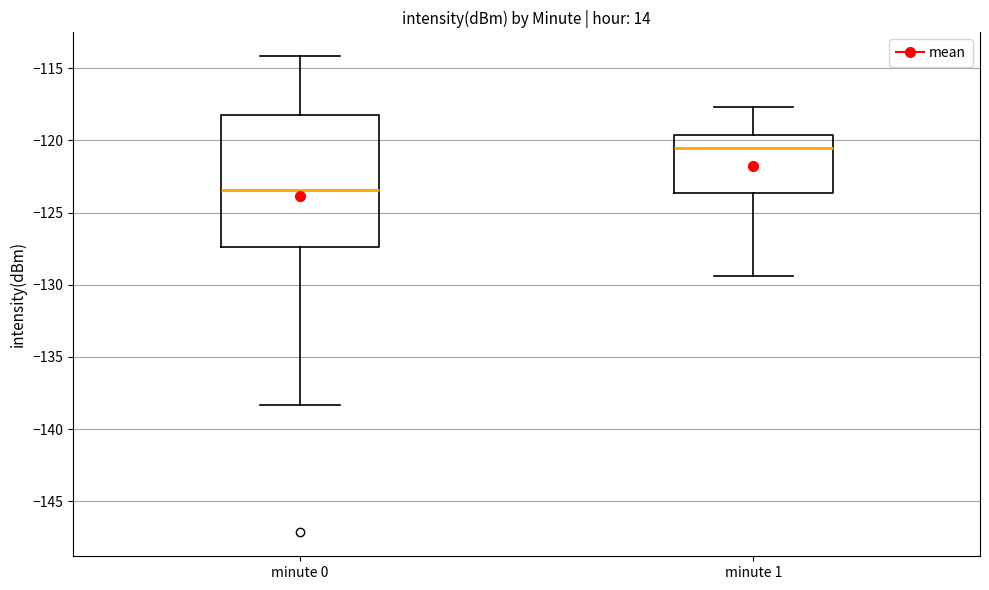

Where is the upper edge of the box for minute 1 on the y-axis? The values are not printed on the chart, so give them approximately, as read against the axis.

-119.5